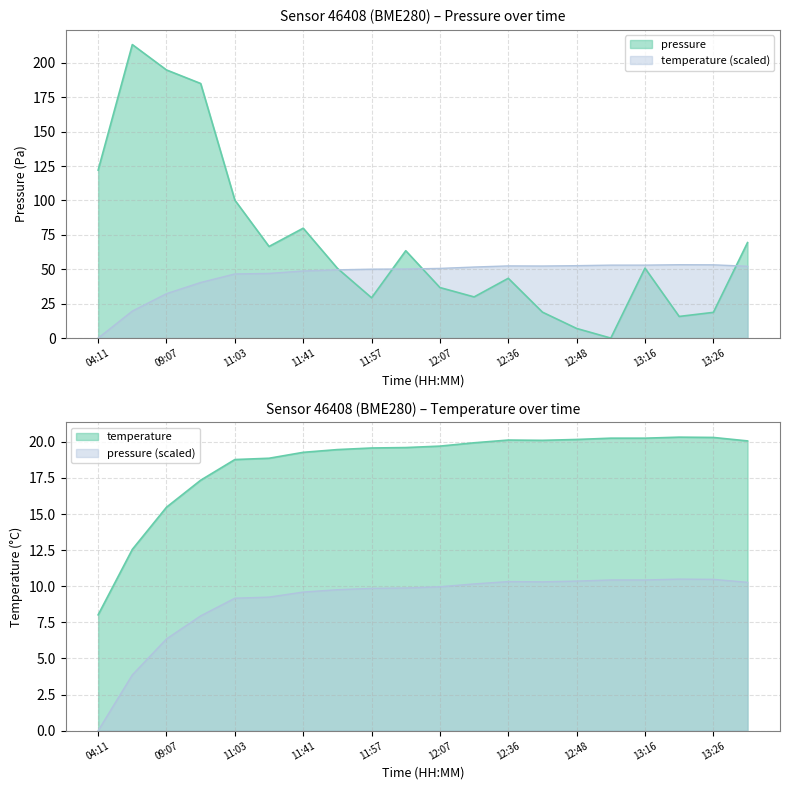

How many lines are shown in the chart?

2